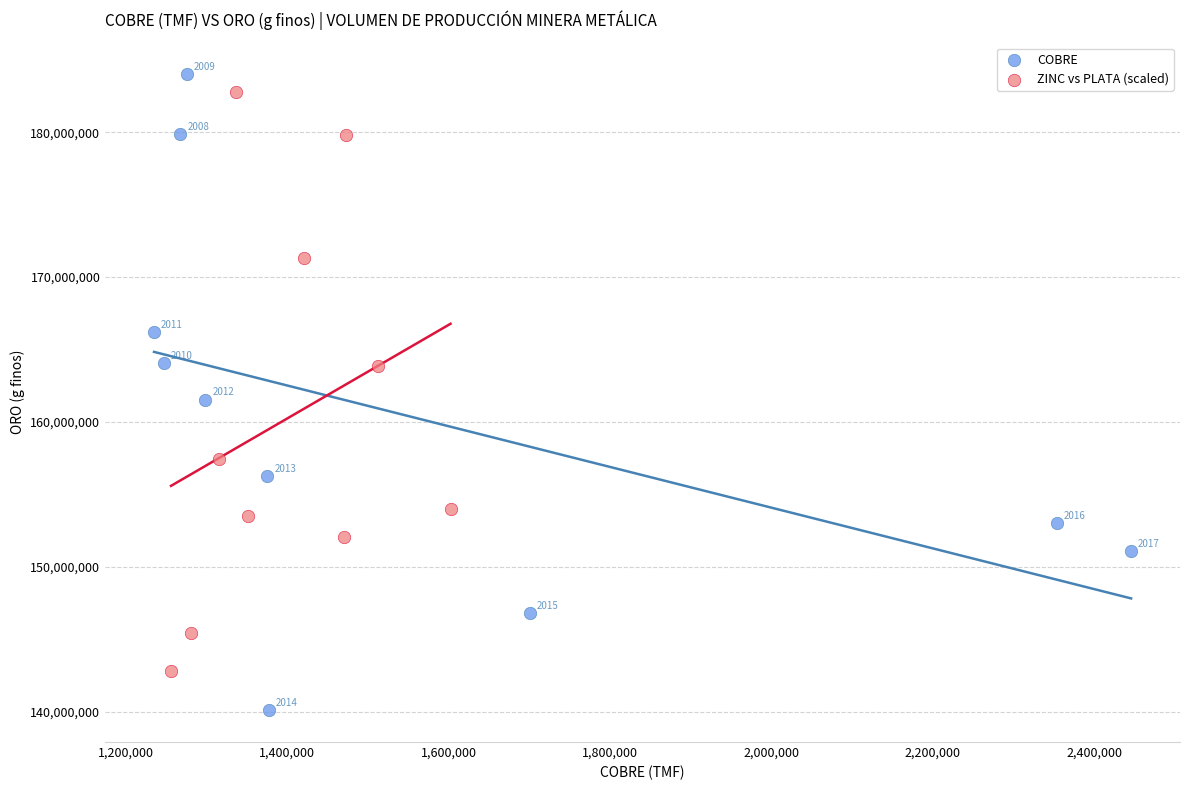

Which series has the largest Y range (max minus min)?

COBRE